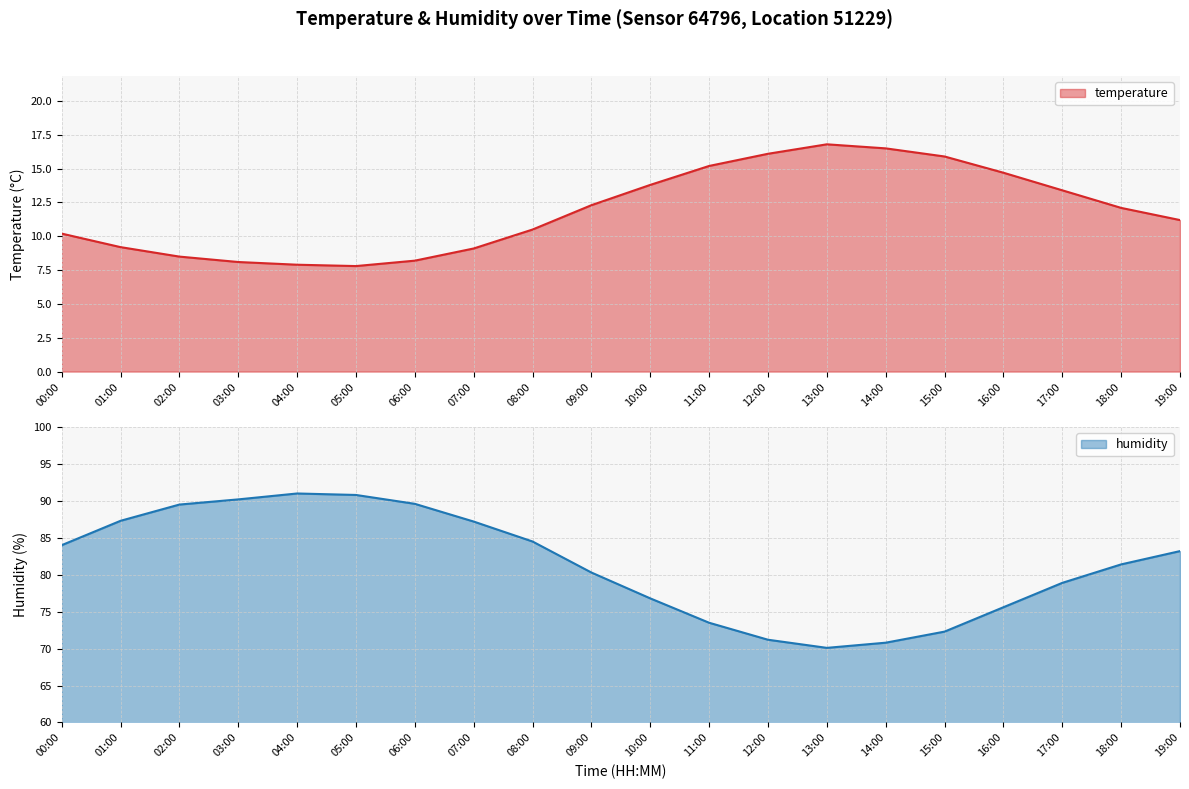

What position from the left is 04:00?

5